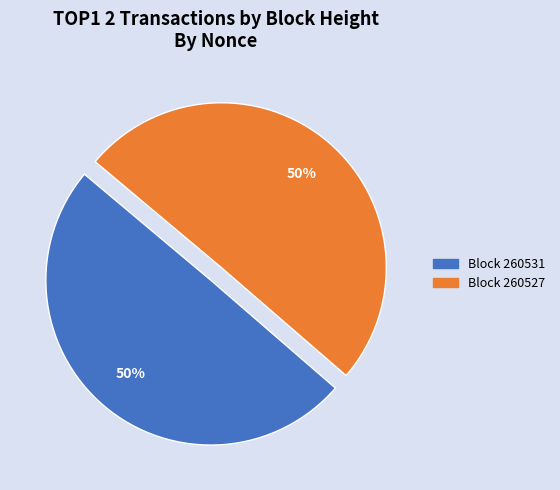

True or false: Block 260527 accounts for 50% of the total.

True